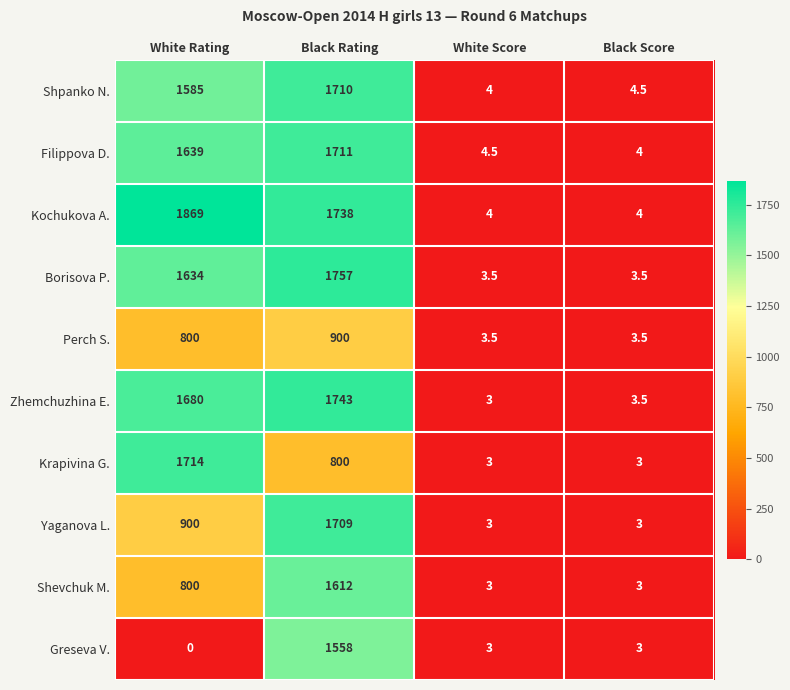

What is the difference between the highest and lowest values at White Score?

1.5